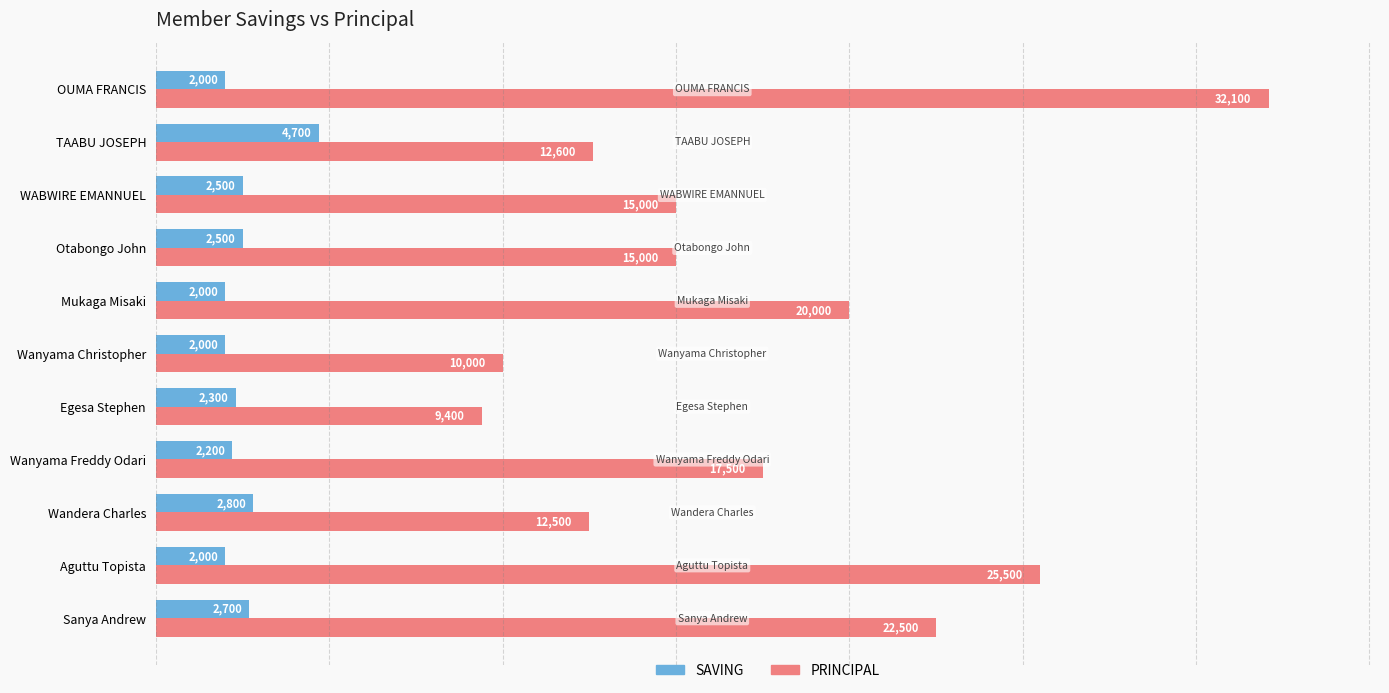

The value of SAVING at Otabongo John is 1041. True or false?

False